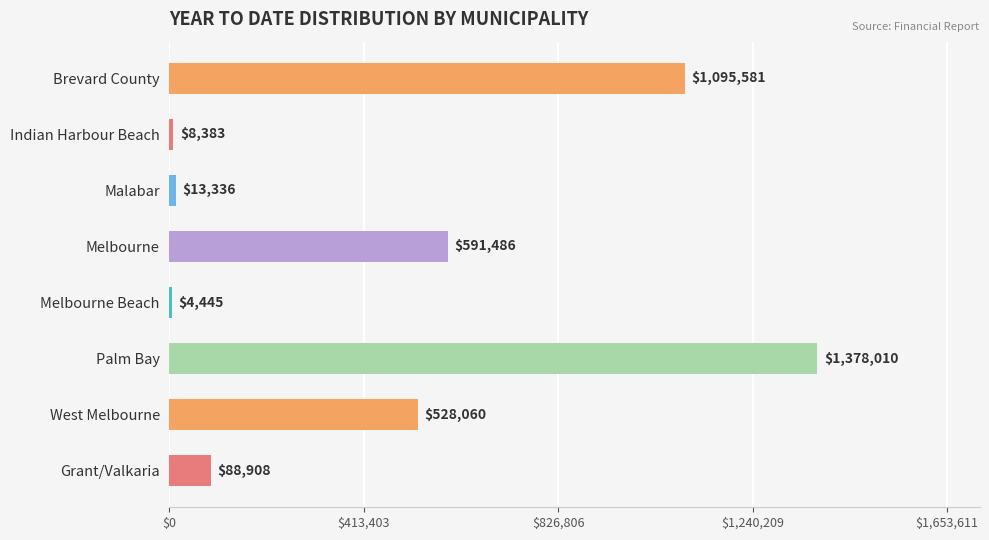

Which label corresponds to the largest value in the chart?

Palm Bay